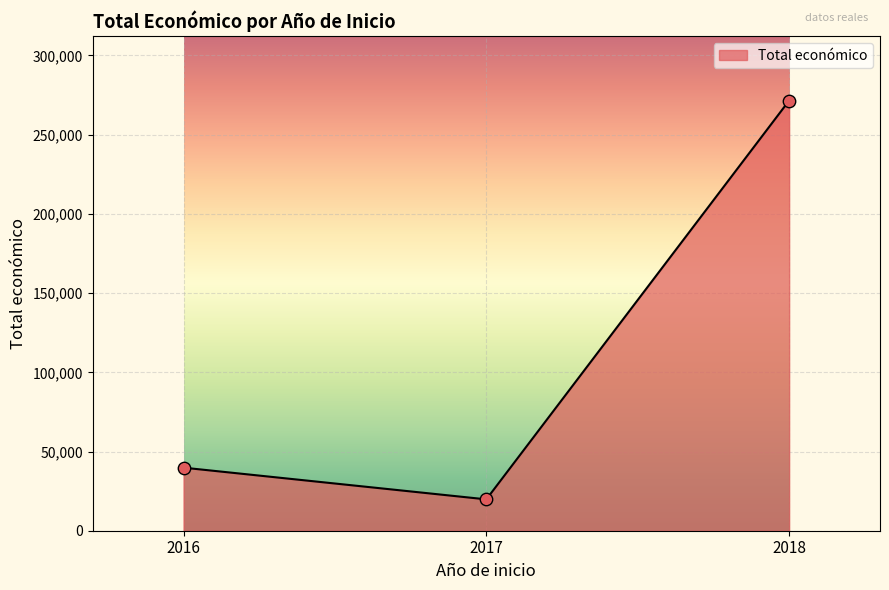

What is the change in value from 2016 to 2018?

+231743